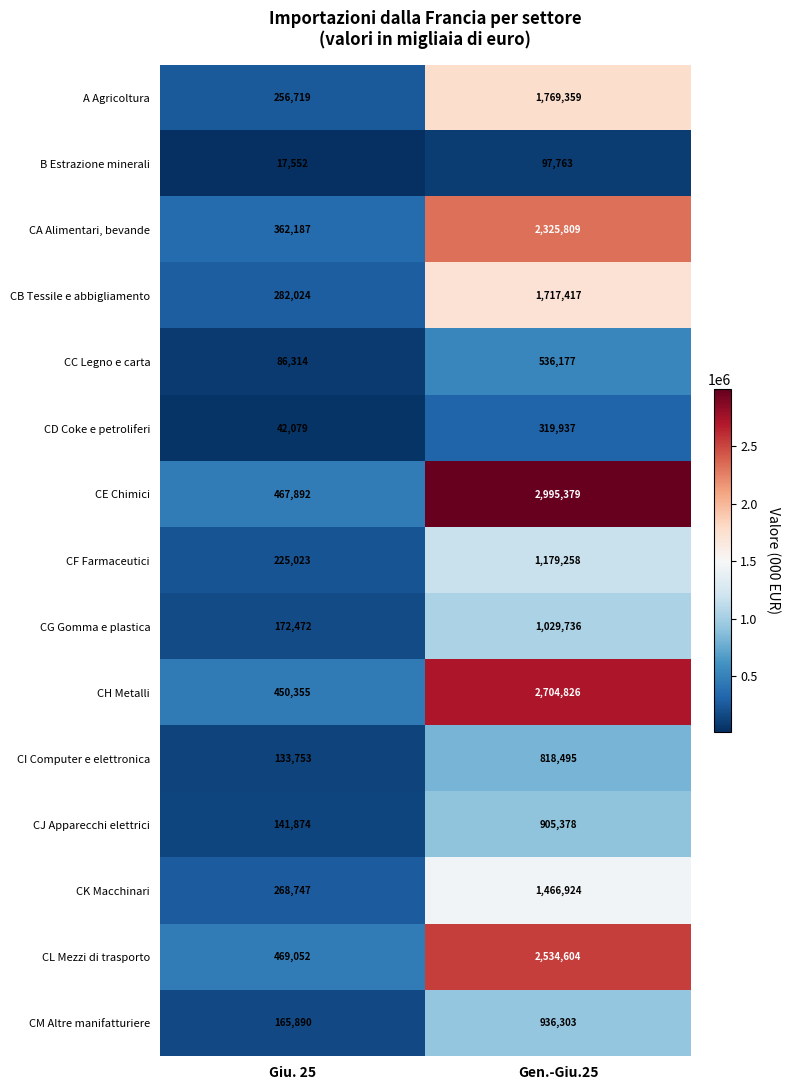

How many distinct data groups are displayed?

15